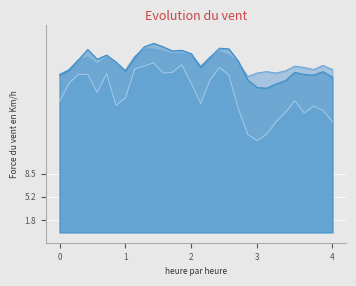

How many lines are shown in the chart?

3